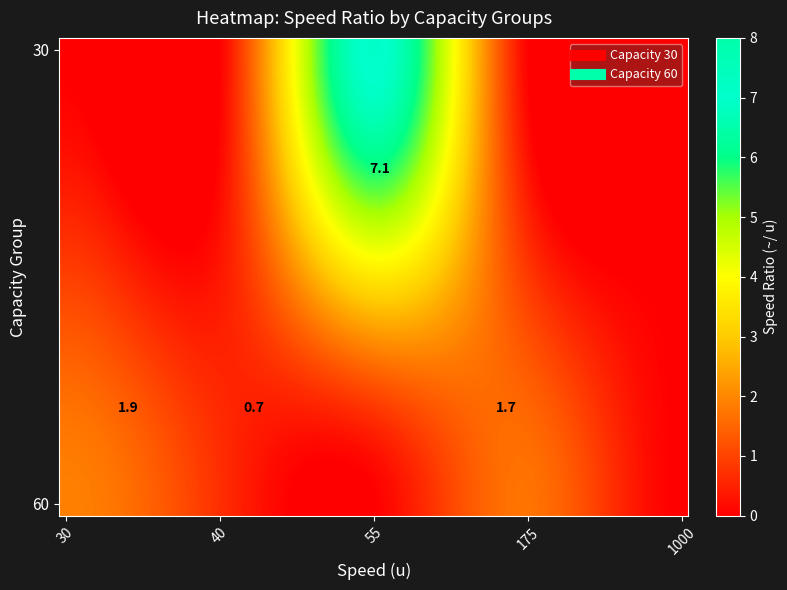

At 1000, list the series in order from smallest to largest.

30, 60